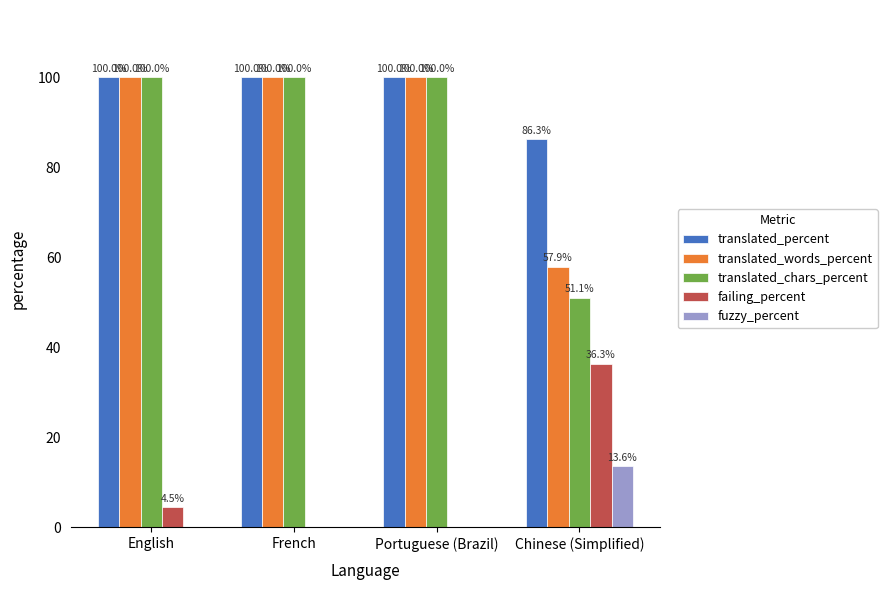

How many series are shown in this chart?

5